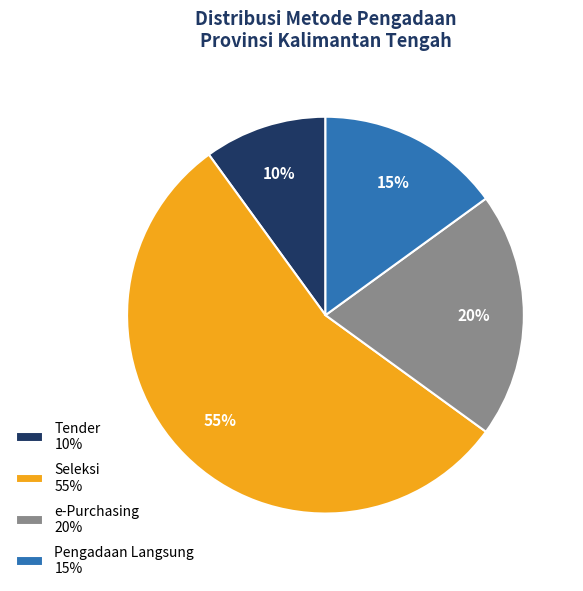

Which category has the biggest portion of the pie?

Seleksi 55%